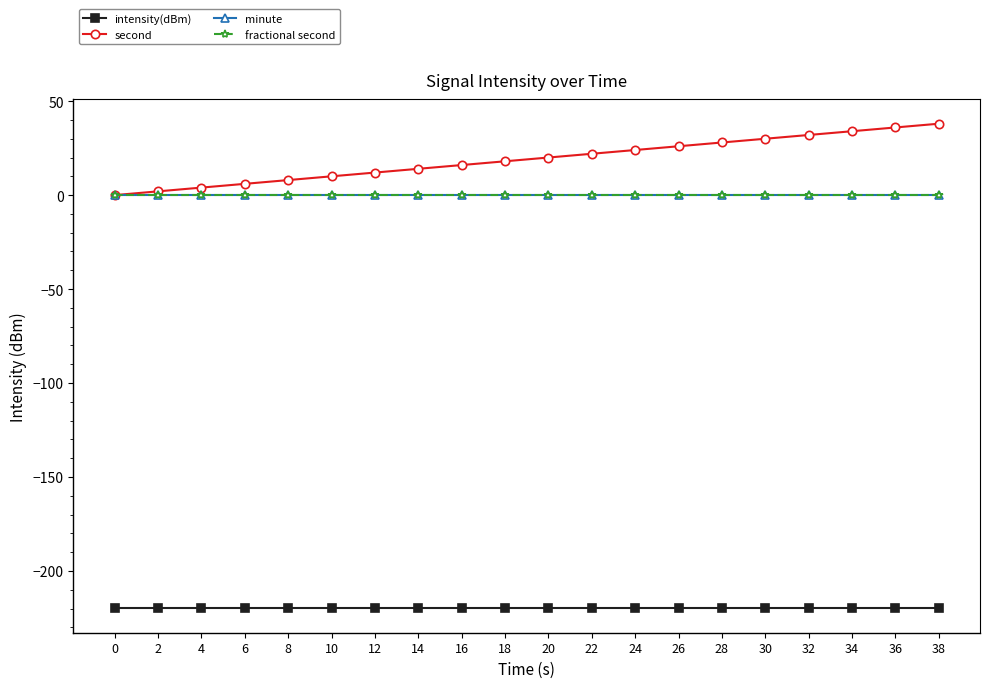

Which series has the largest range (max minus min)?

second